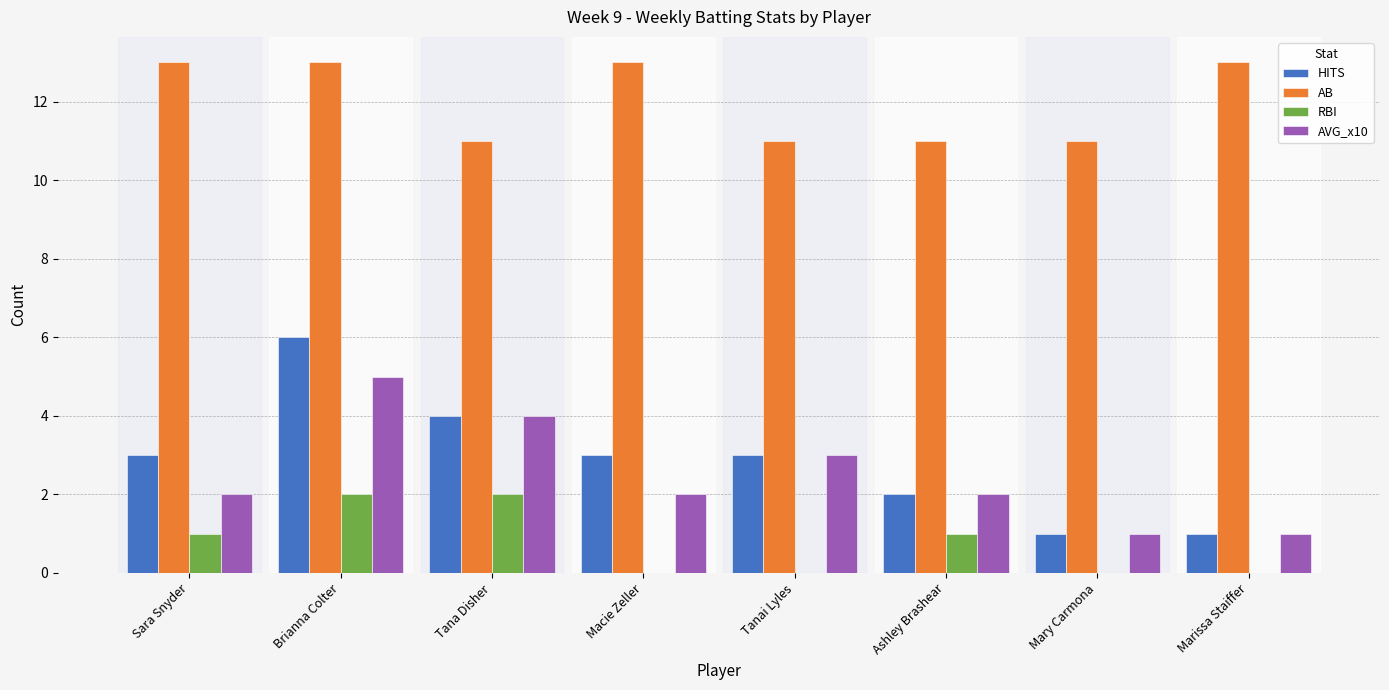

What is the sum of all AB values?

96